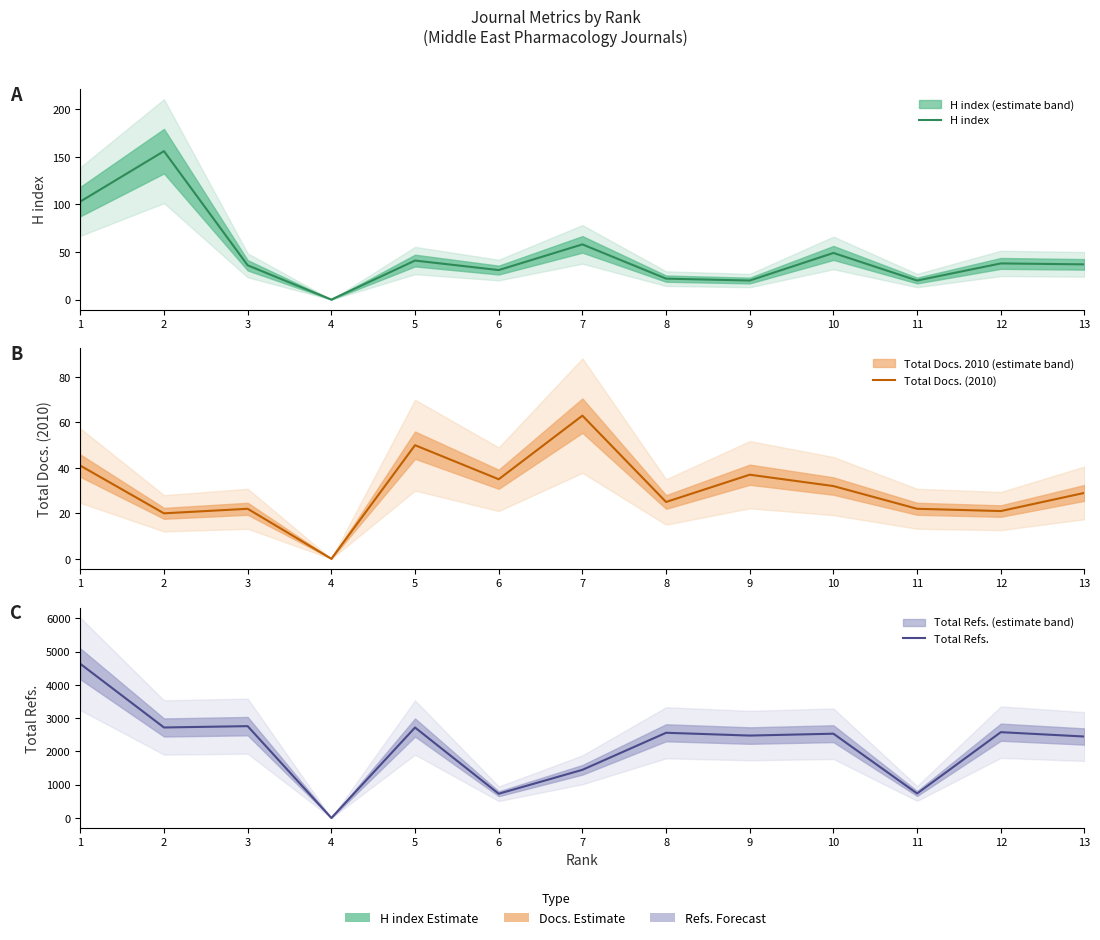

How many lines are shown in the chart?

3